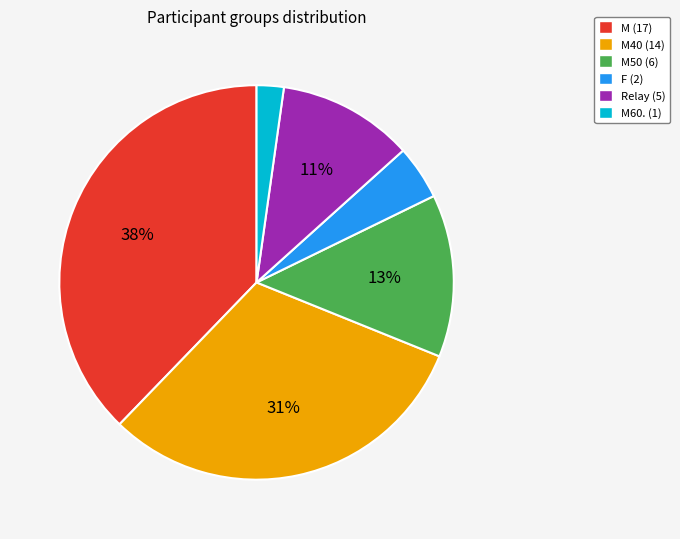

Is the sum of M40 (14) and Relay (5) greater than half?

No